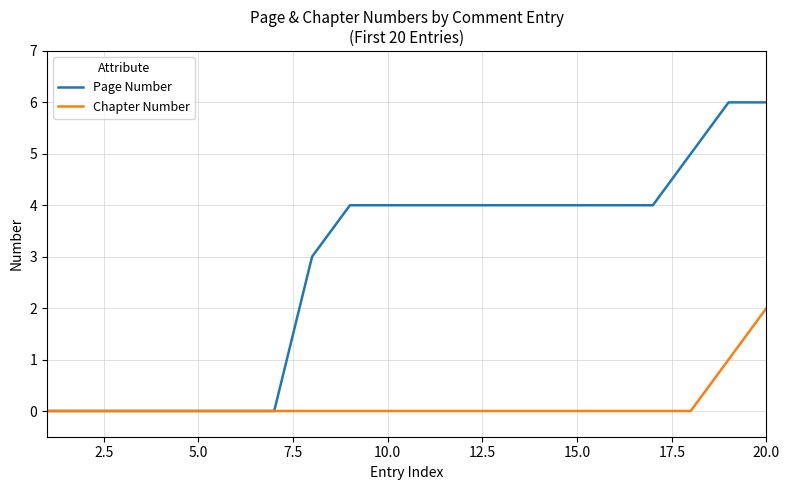

What is the highest value of the Page Number series?

6